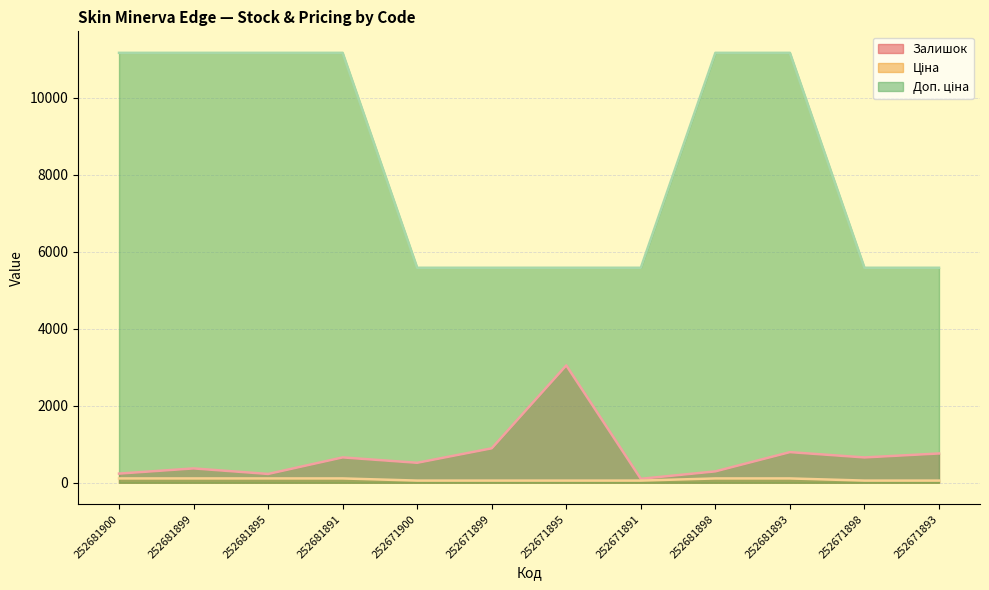

What is the approximate value of Доп. ціна at 252671893?

5585.0